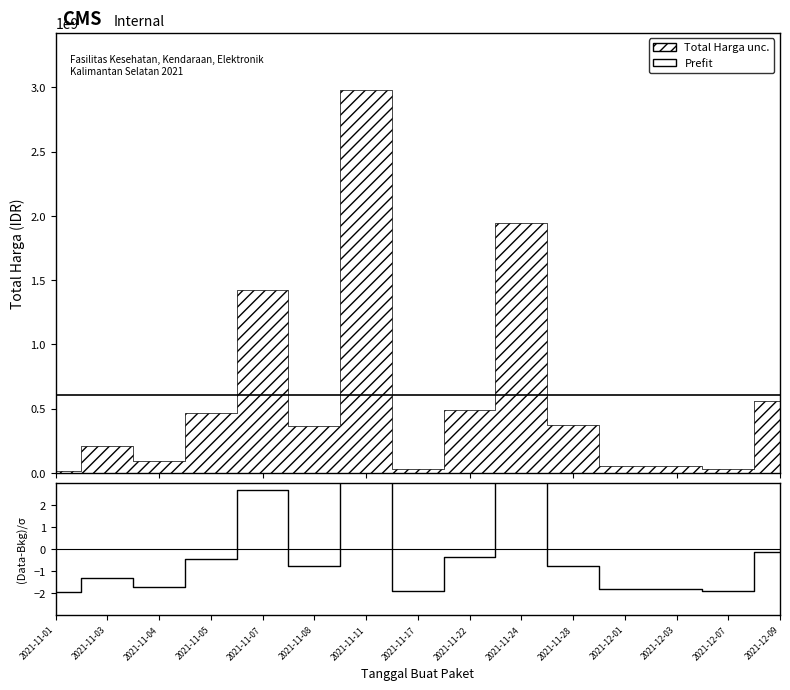

Rank the categories by value from lowest to highest.

2021-11-01, 2021-12-07, 2021-11-17, 2021-12-03, 2021-12-01, 2021-11-04, 2021-11-03, 2021-11-08, 2021-11-28, 2021-11-05, 2021-11-22, 2021-12-09, 2021-11-07, 2021-11-24, 2021-11-11